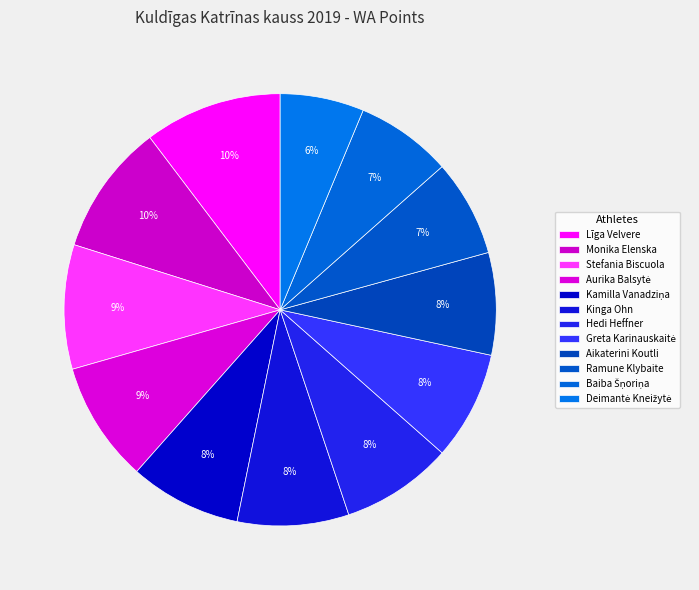

To the nearest percent, what is the difference between the Kinga Ohn and Aurika Balsytė slice percentages?

1%